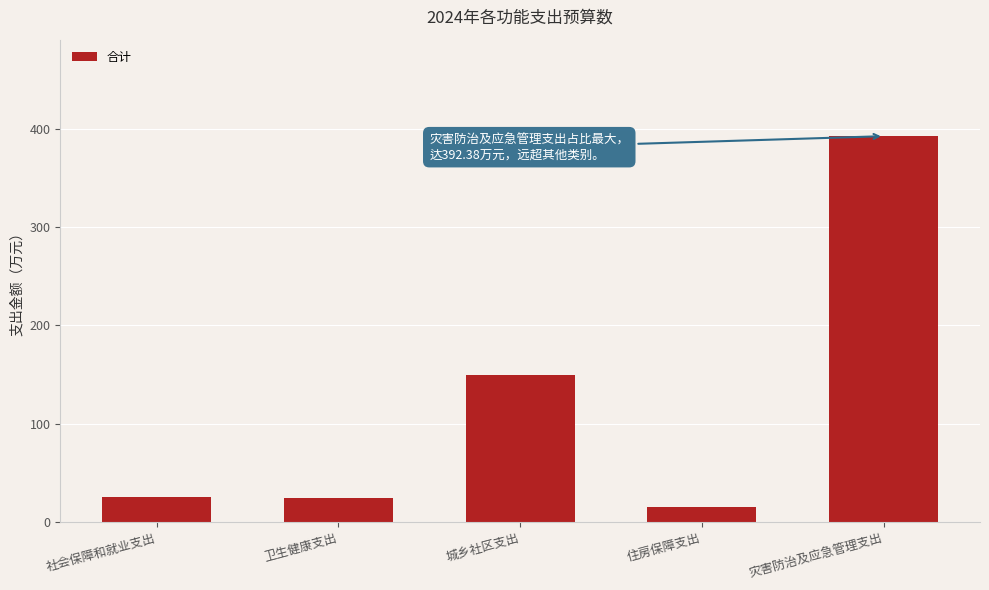

What is the ratio of the value at 灾害防治及应急管理支出 to the value at 住房保障支出?

25.8